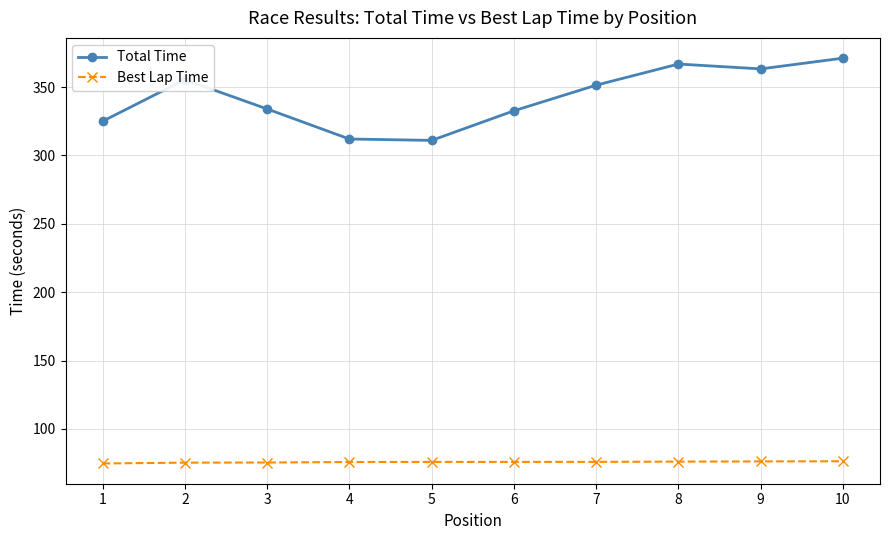

What are all the series names shown in the legend?

Total Time, Best Lap Time